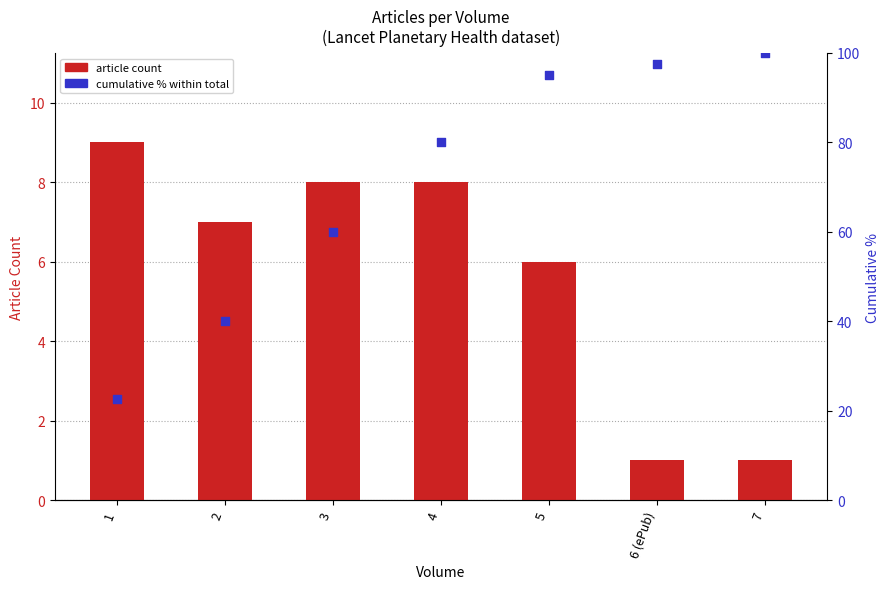

At which category is the sum across all series the highest?

5